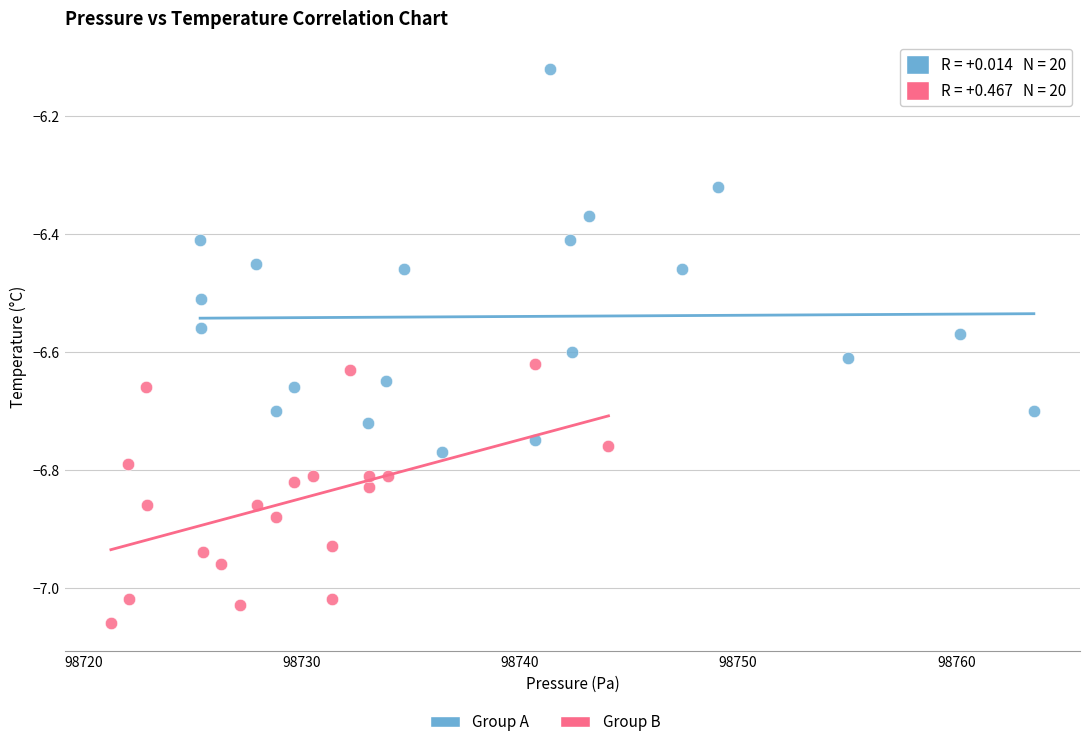

Which series contains the highest Y value?

Group A